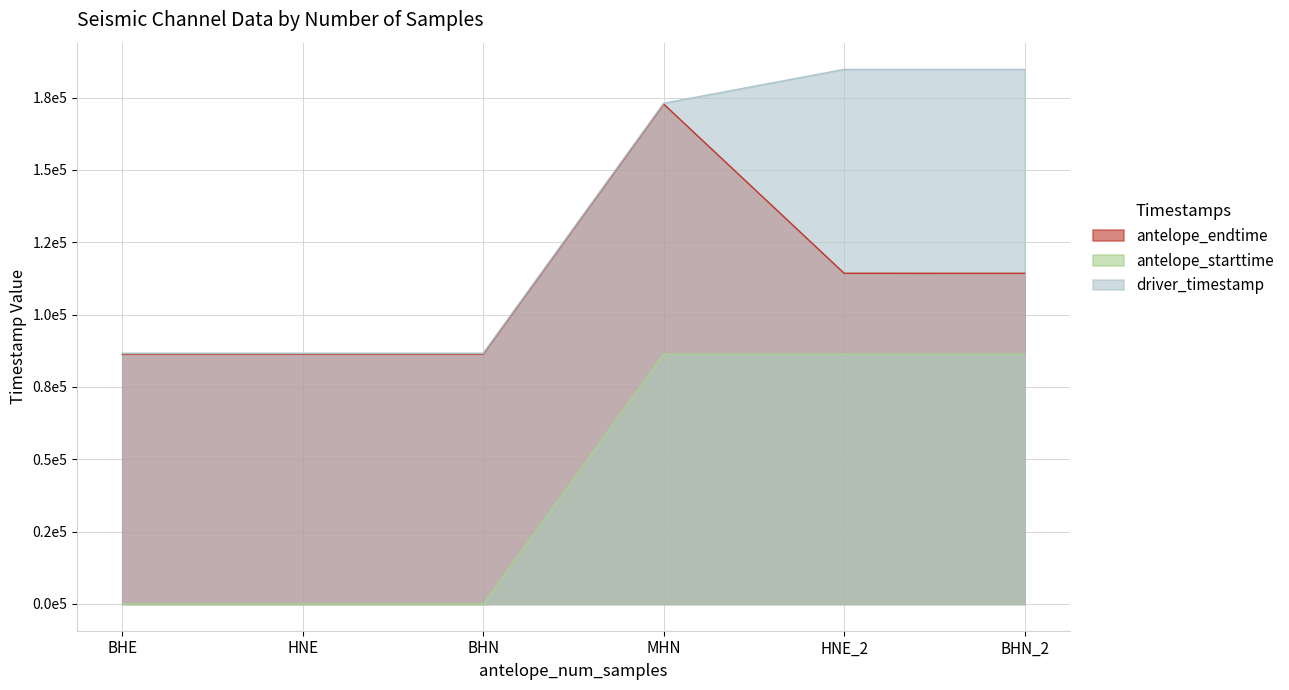

What is the maximum value shown in the chart?

184764.5